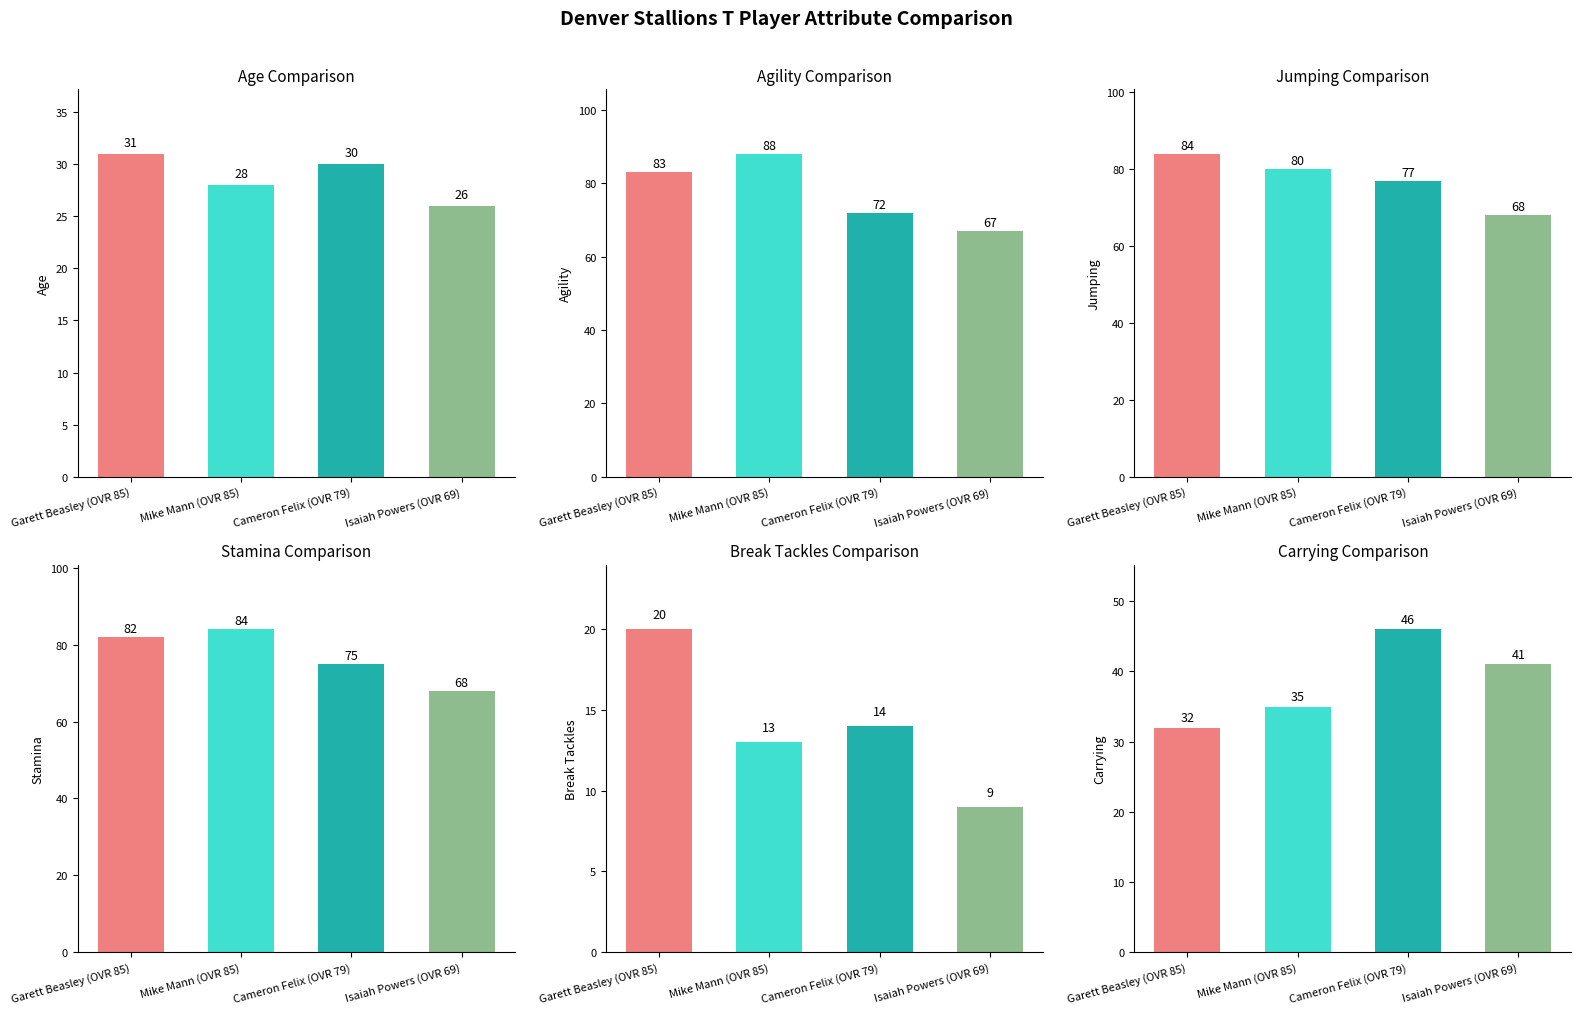

At which label is stamina closest to 76?

Cameron Felix (OVR 79)